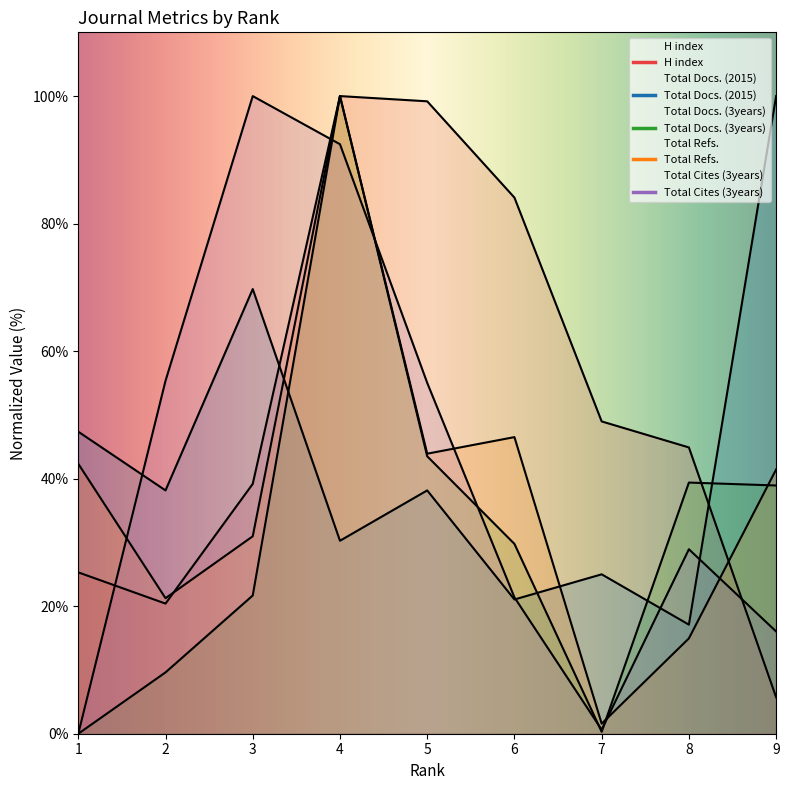

In Total Docs. (2015), how many points are lower than both neighbors (excluding endpoints)?

4